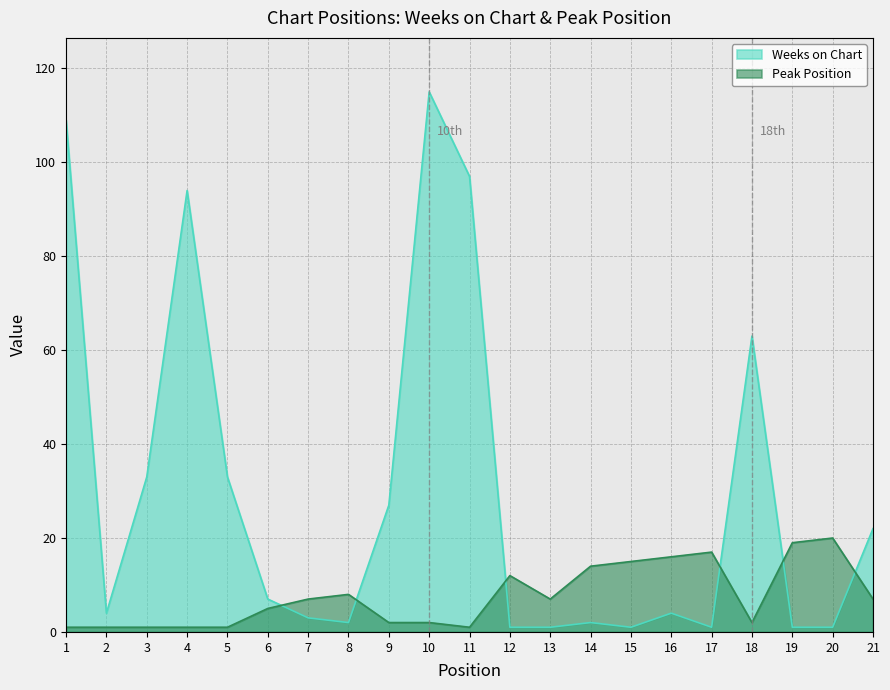

What is the difference between the maximum and minimum values in the Peak Position series?

19